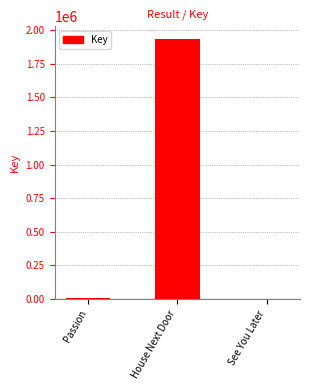

What is the greatest value displayed?

1932938